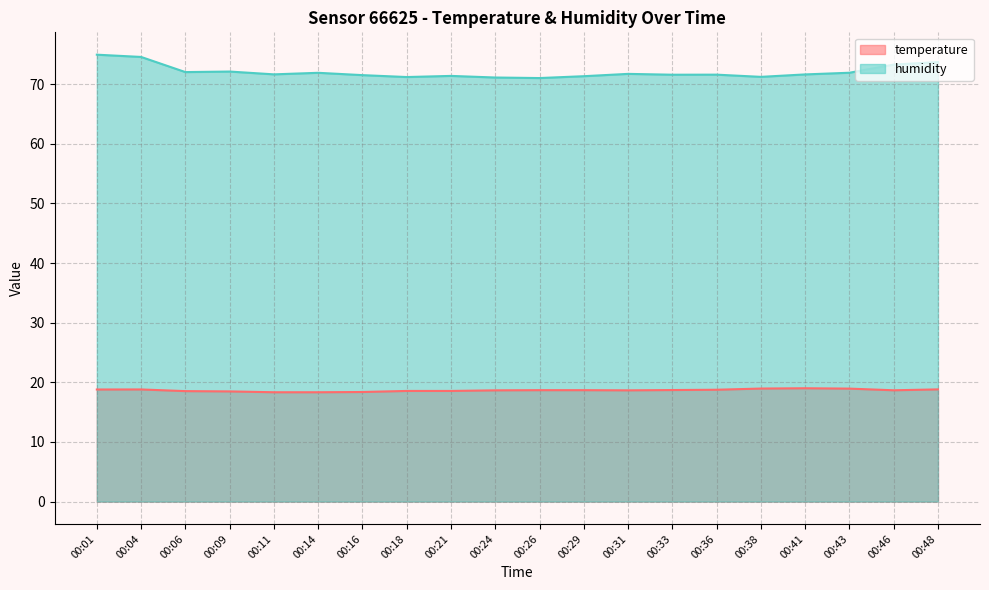

List the labels in order of temperature value, smallest first.

00:11, 00:14, 00:16, 00:09, 00:06, 00:18, 00:21, 00:24, 00:31, 00:46, 00:26, 00:29, 00:33, 00:36, 00:01, 00:04, 00:48, 00:43, 00:38, 00:41